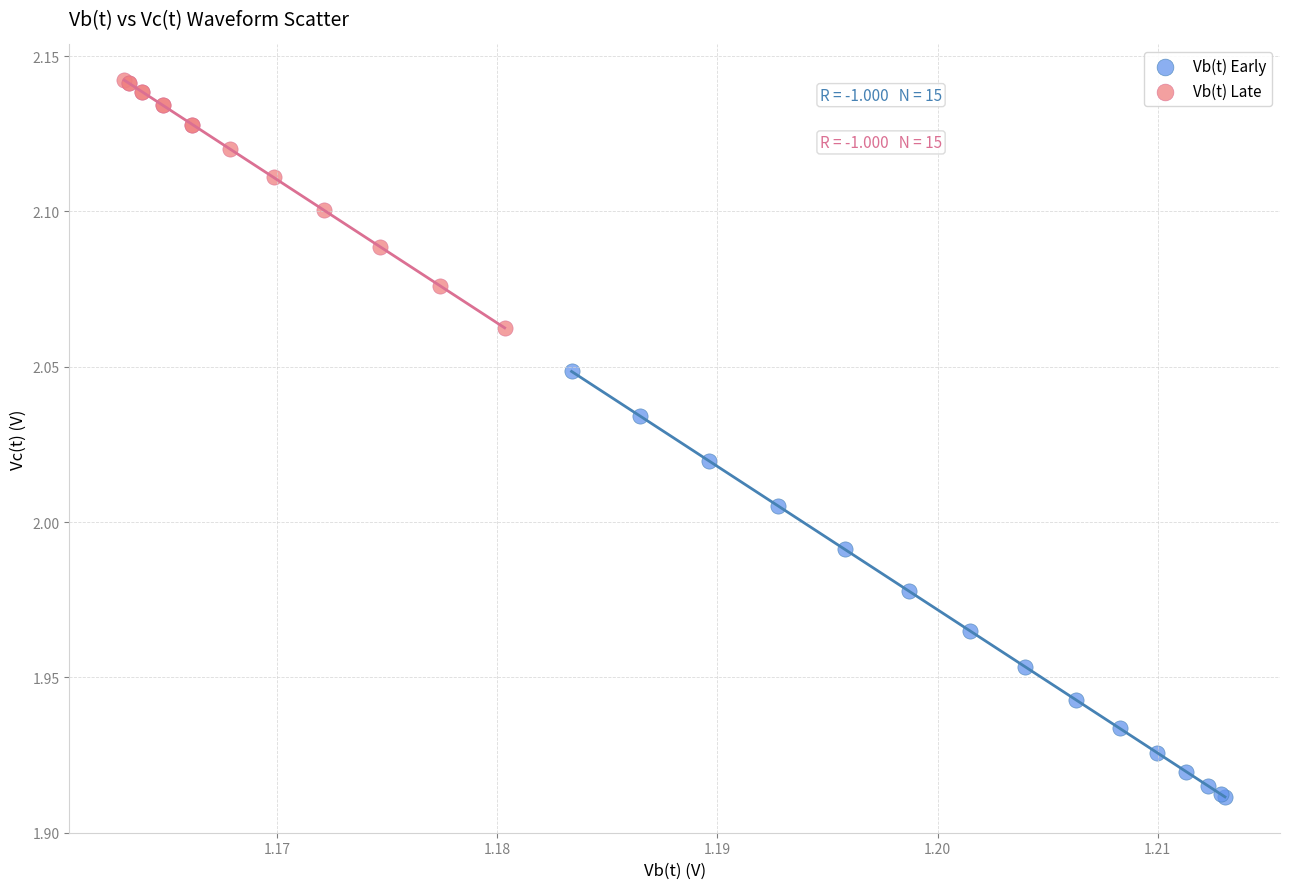

Which series has the widest spread of Y values?

Vb(t) Early